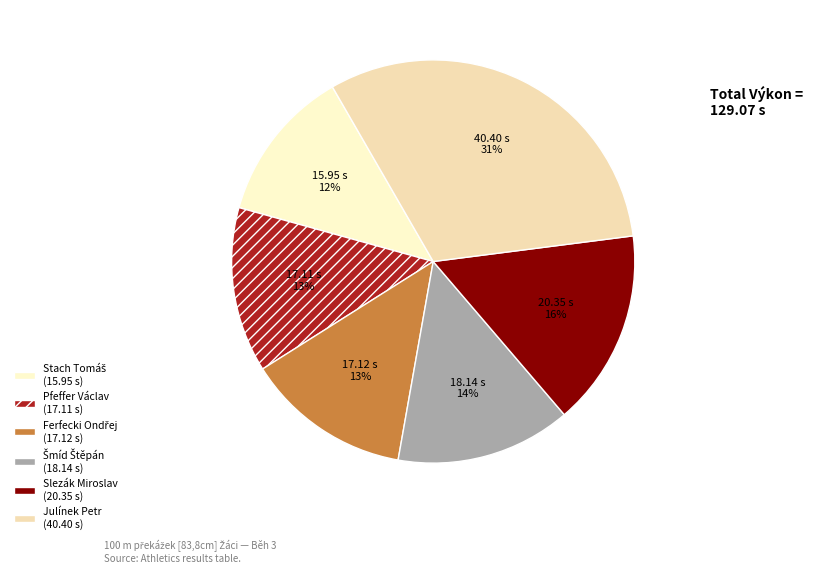

Combined, do Ferfecki Ondřej and Stach Tomáš account for over 50%?

No